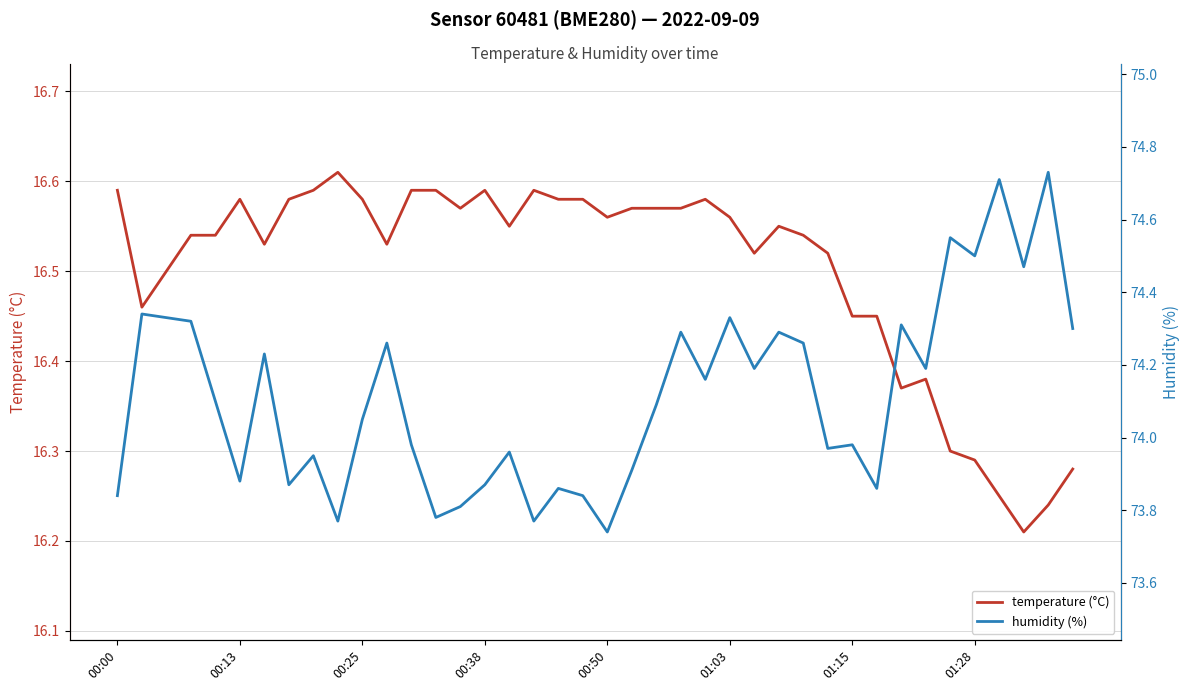

List the series in order of their overall mean, highest first.

humidity (%), temperature (°C)